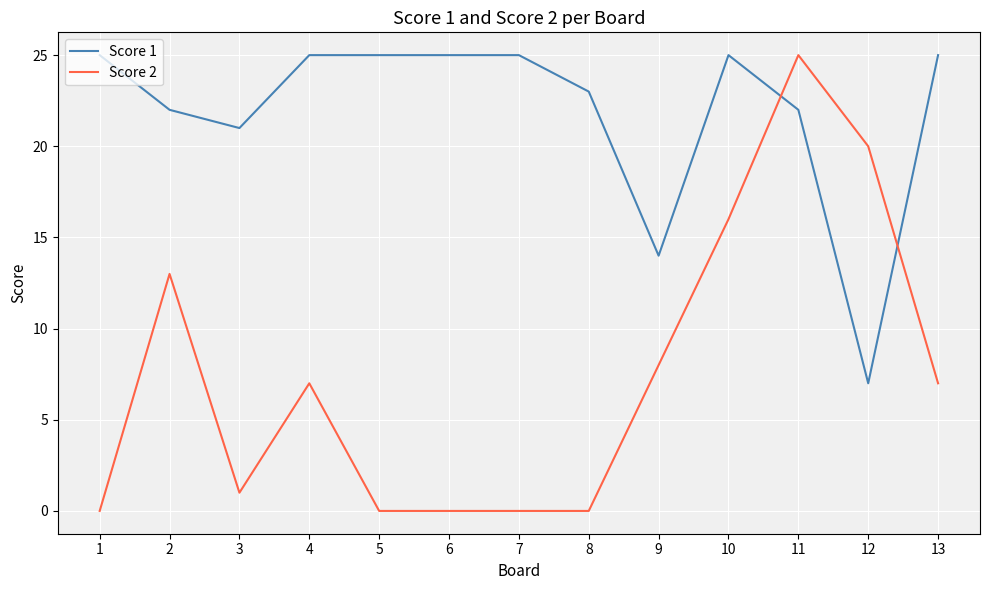

At 3, list the series in order from largest to smallest.

Score 1, Score 2